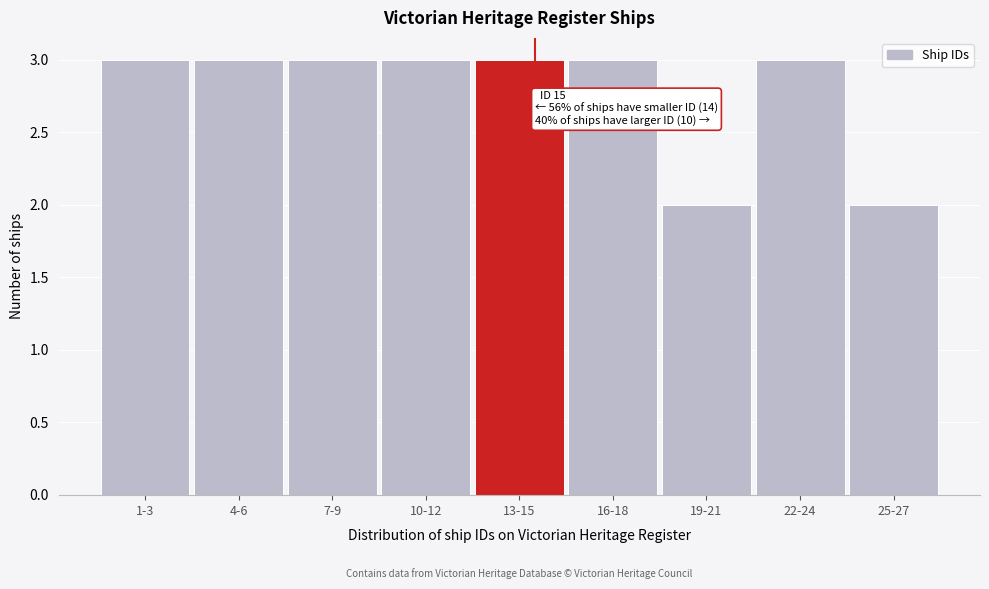

Reading left to right, what are all the values shown in this chart?

3	3	3	3	3	3	2	3	2